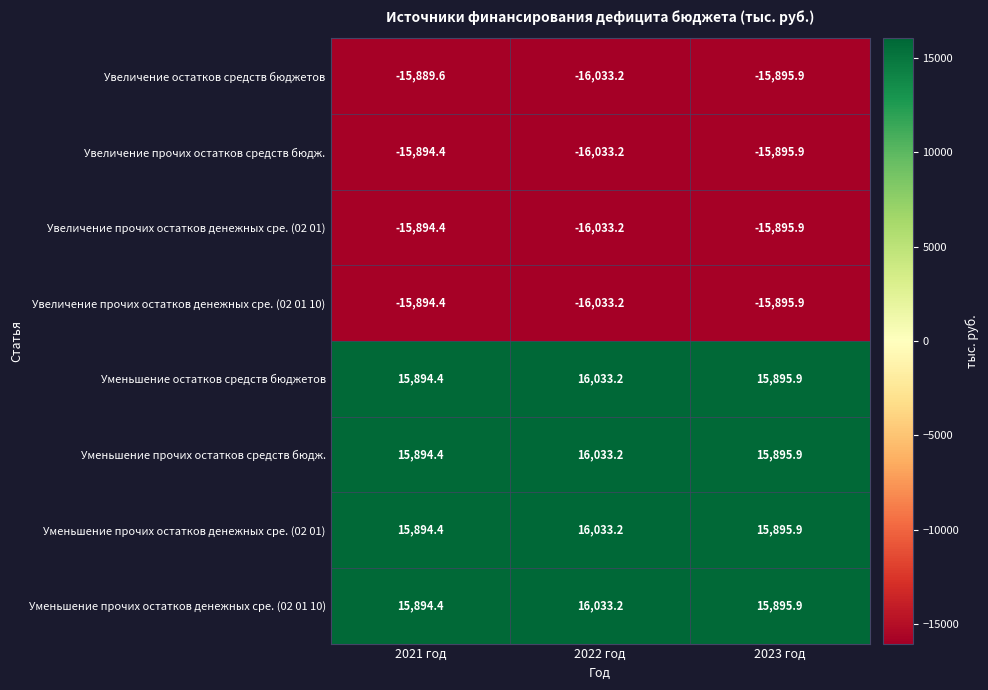

What is the average value of the Уменьшение прочих остатков денежных сре. (02 01 10) series?

15941.2